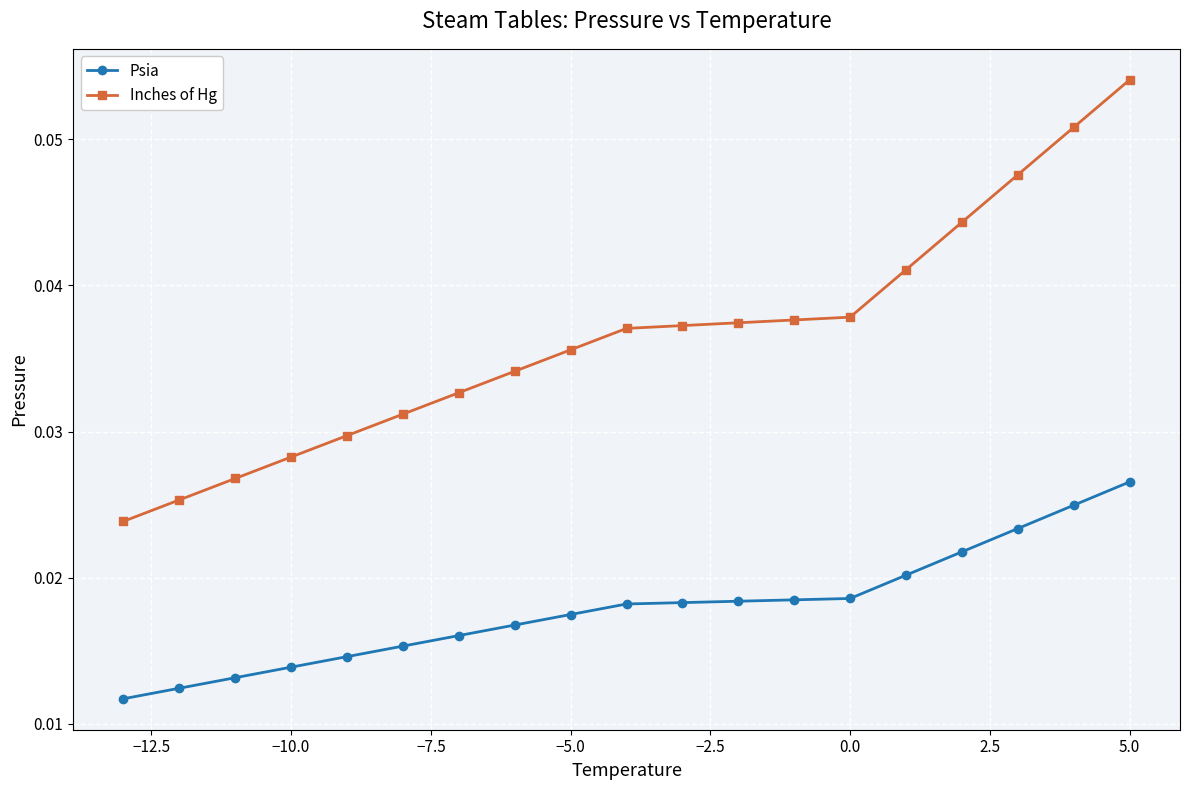

True or false: Inches of Hg and Psia cross at least once.

False